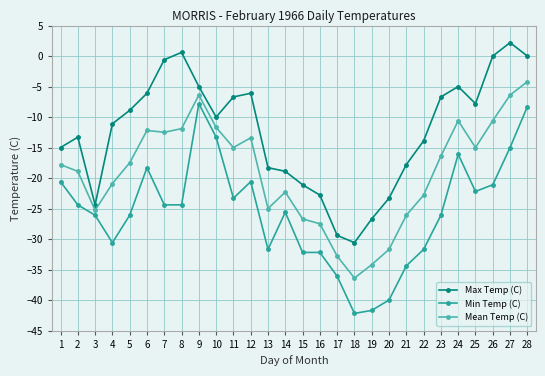

At which category does the chart reach its peak across all series?

27